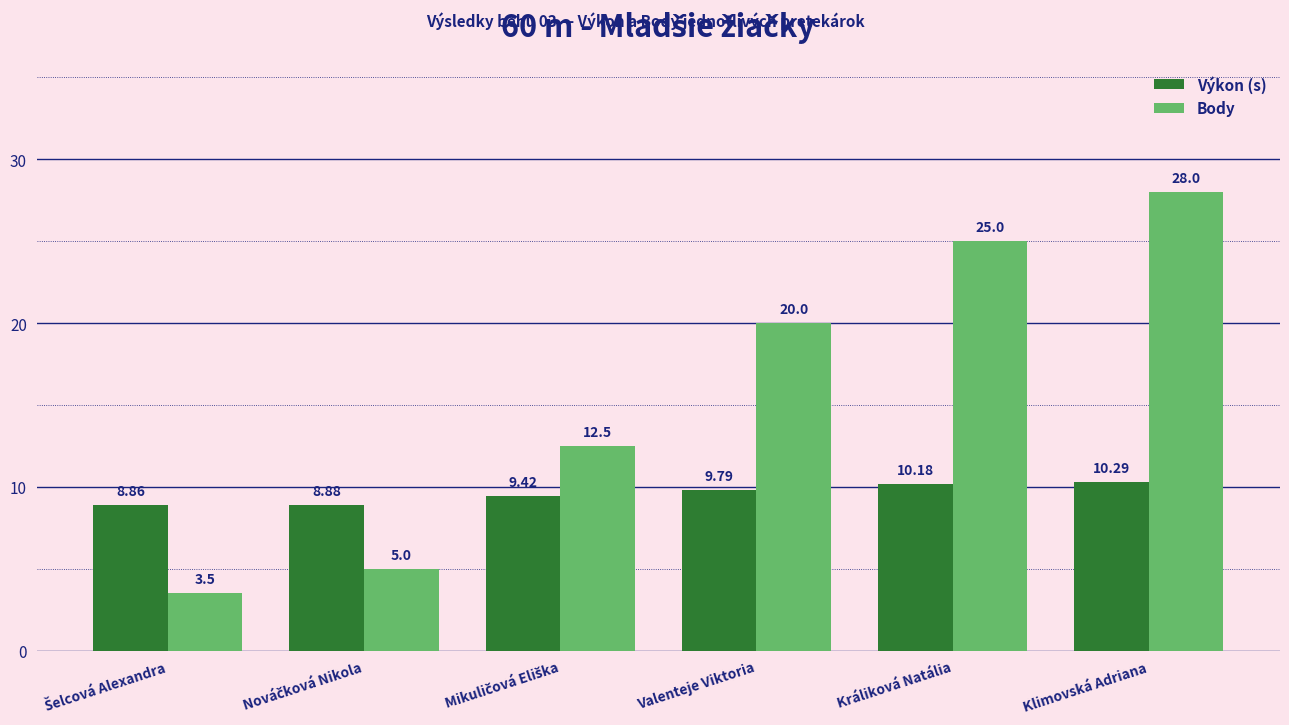

Count the number of categories in the chart.

6